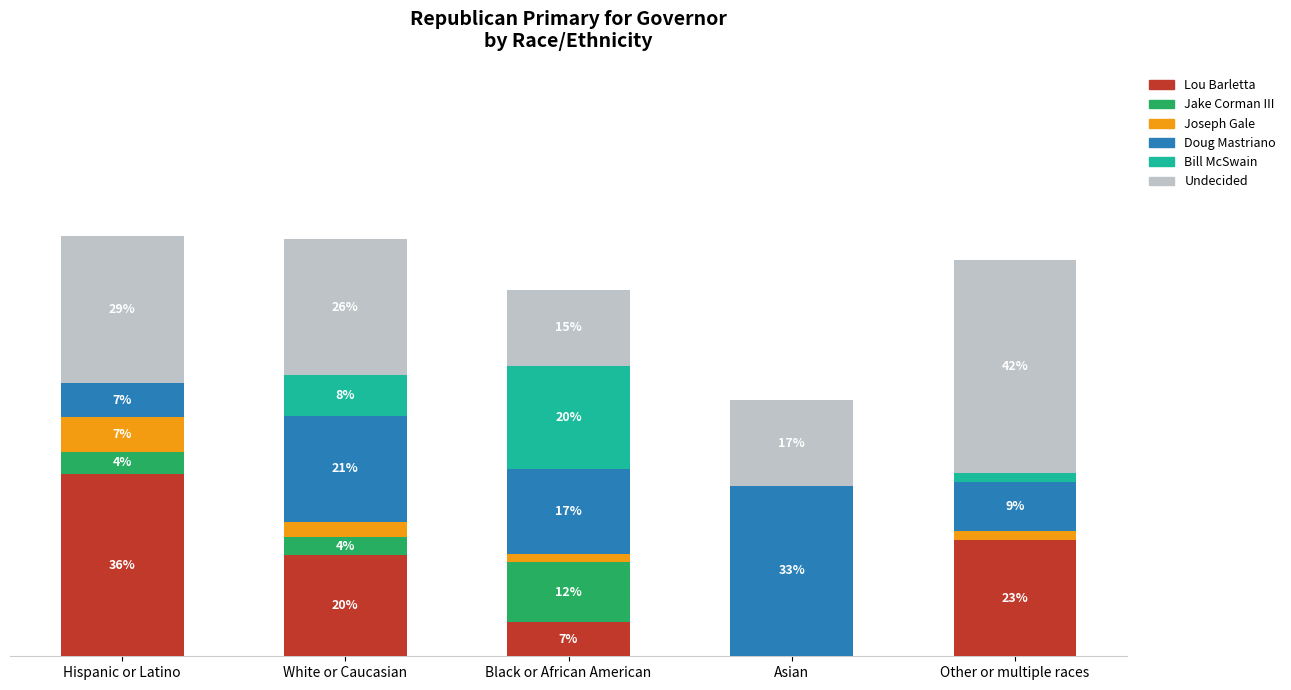

The Undecided series shows 16.7 at Asian. True or false?

True